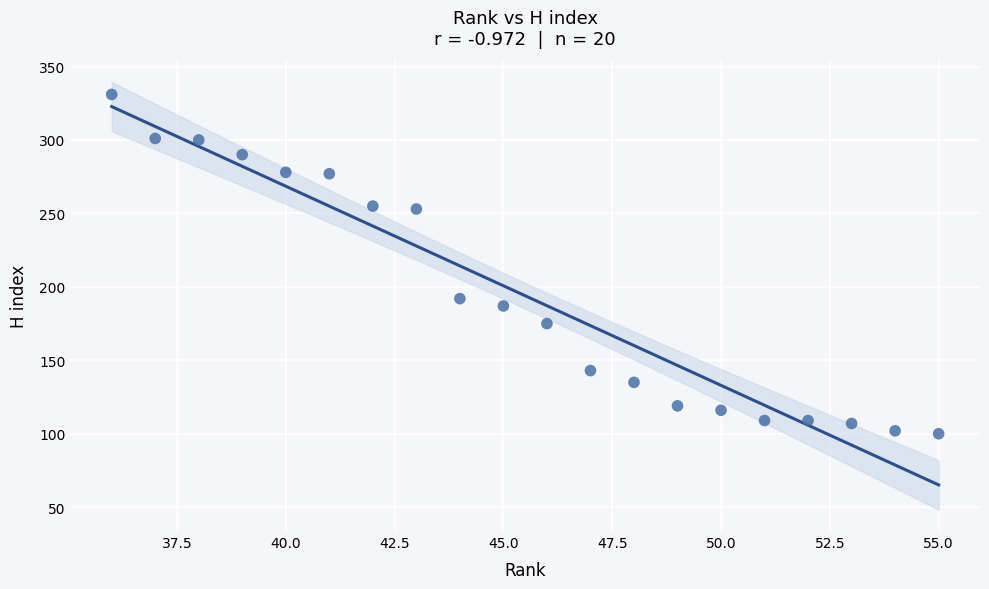

What is the range of Y values (max minus min)?

231